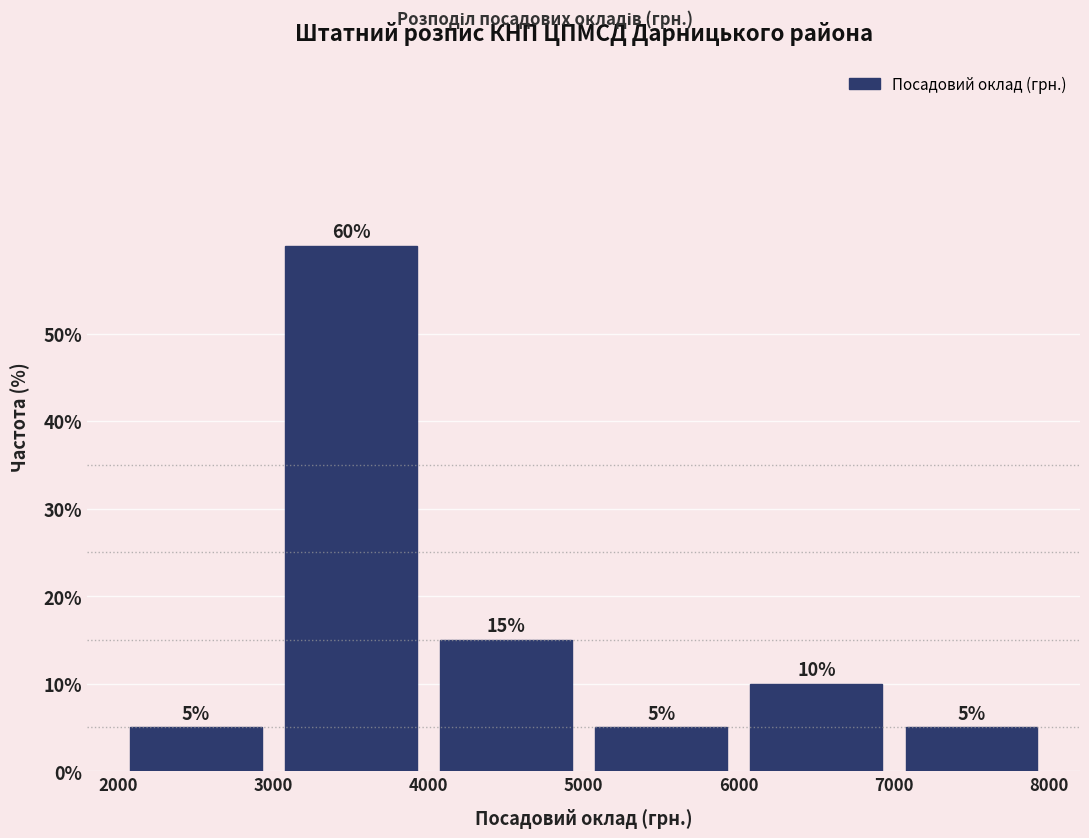

Reading left to right, transcribe this chart: for each bar, give the range it covers on the x-axis and its height.

2000 to 3000: 5
3000 to 4000: 60
4000 to 5000: 15
5000 to 6000: 5
6000 to 7000: 10
7000 to 8000: 5